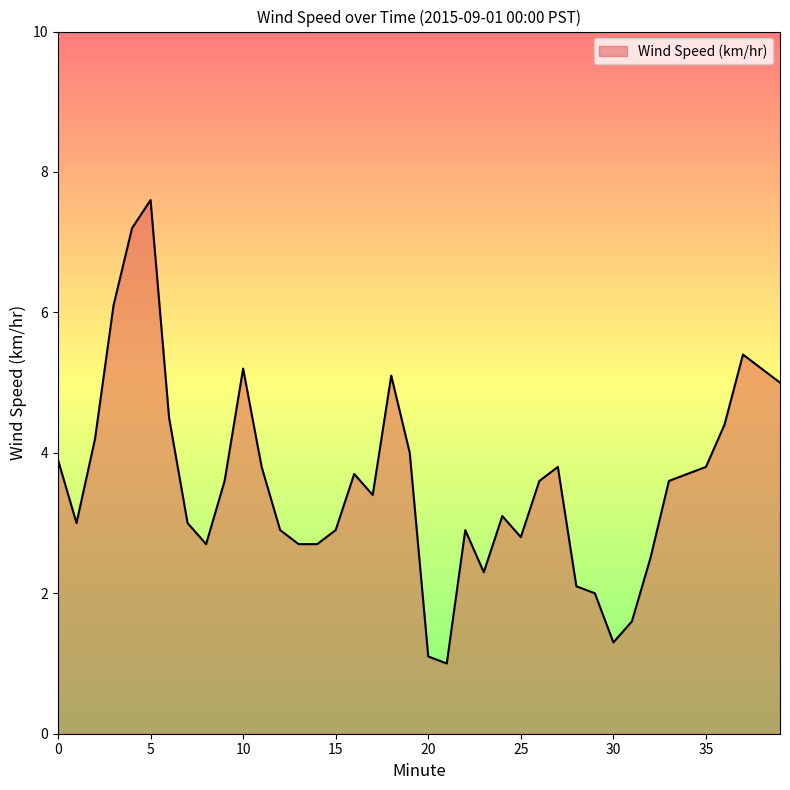

What is the difference between the maximum and minimum values?

6.6